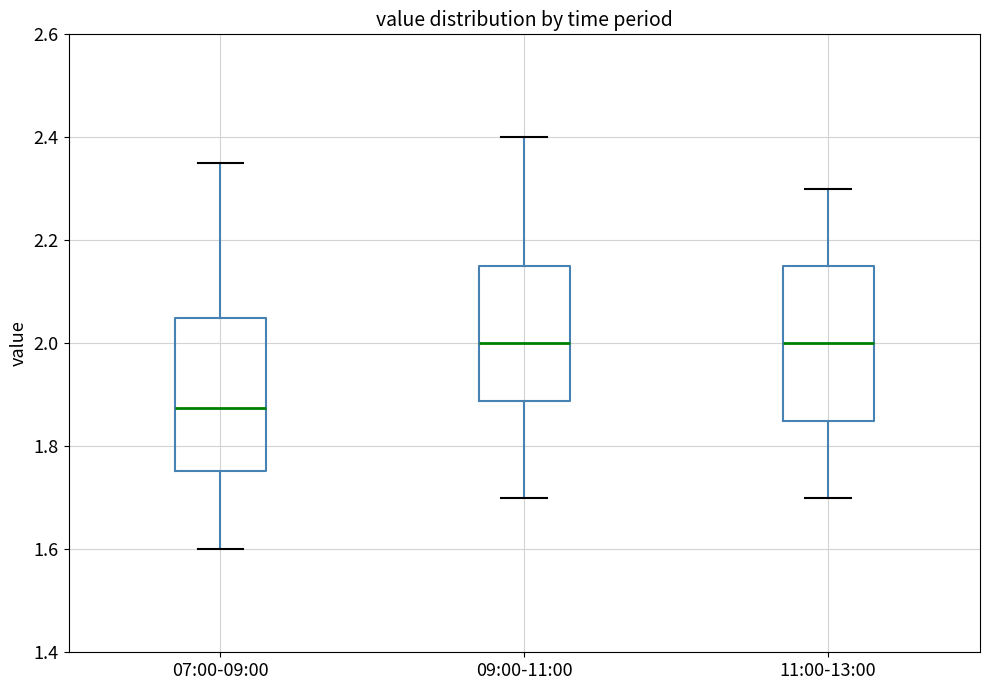

Where is the lower edge of the box for 07:00-09:00 on the y-axis? The values are not printed on the chart, so give them approximately, as read against the axis.

1.76